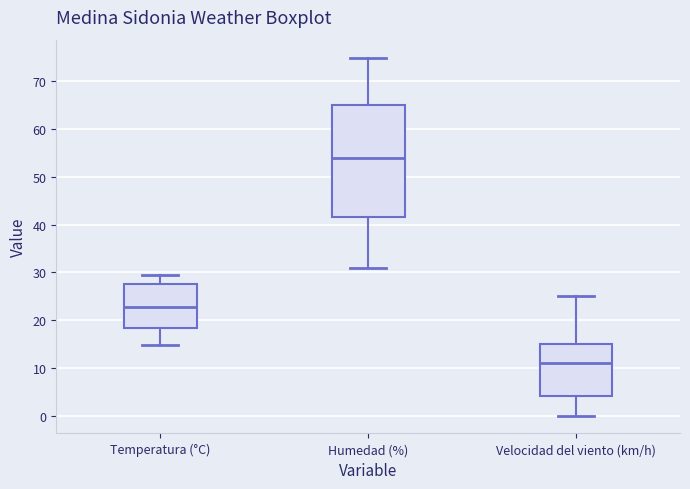

Which box is the tallest, from its lower edge to its upper edge?

Humedad (%)